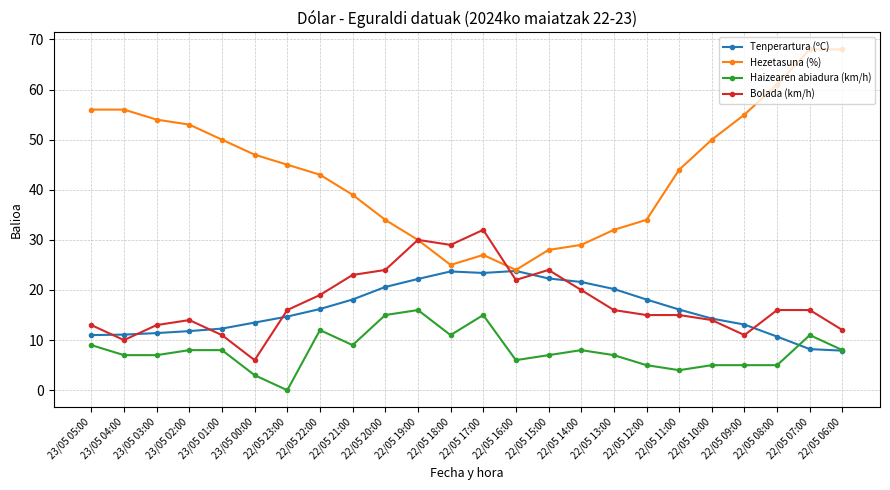

True or false: Haizearen abiadura (km/h) and Bolada (km/h) intersect in this chart.

False